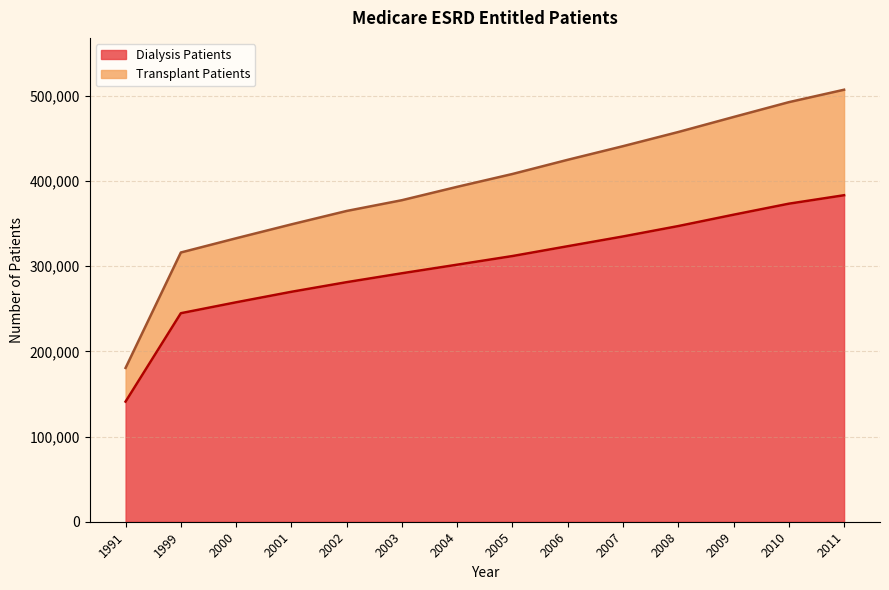

At which category is the sum across all series the highest?

2011